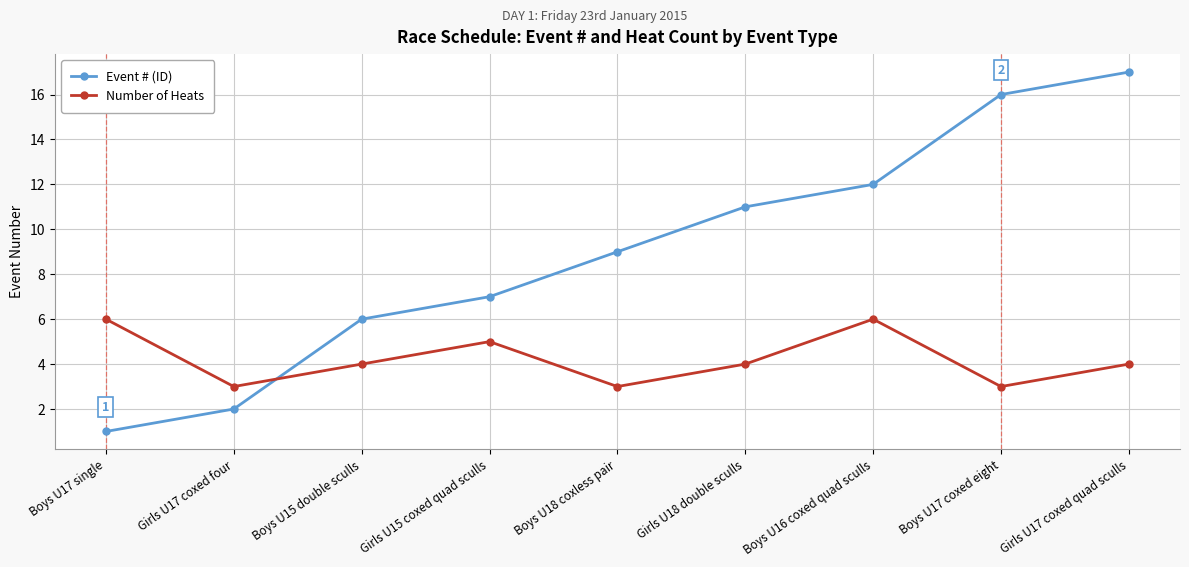

Rank the series by their average value, from lowest to highest.

Number of Heats, Event # (ID)